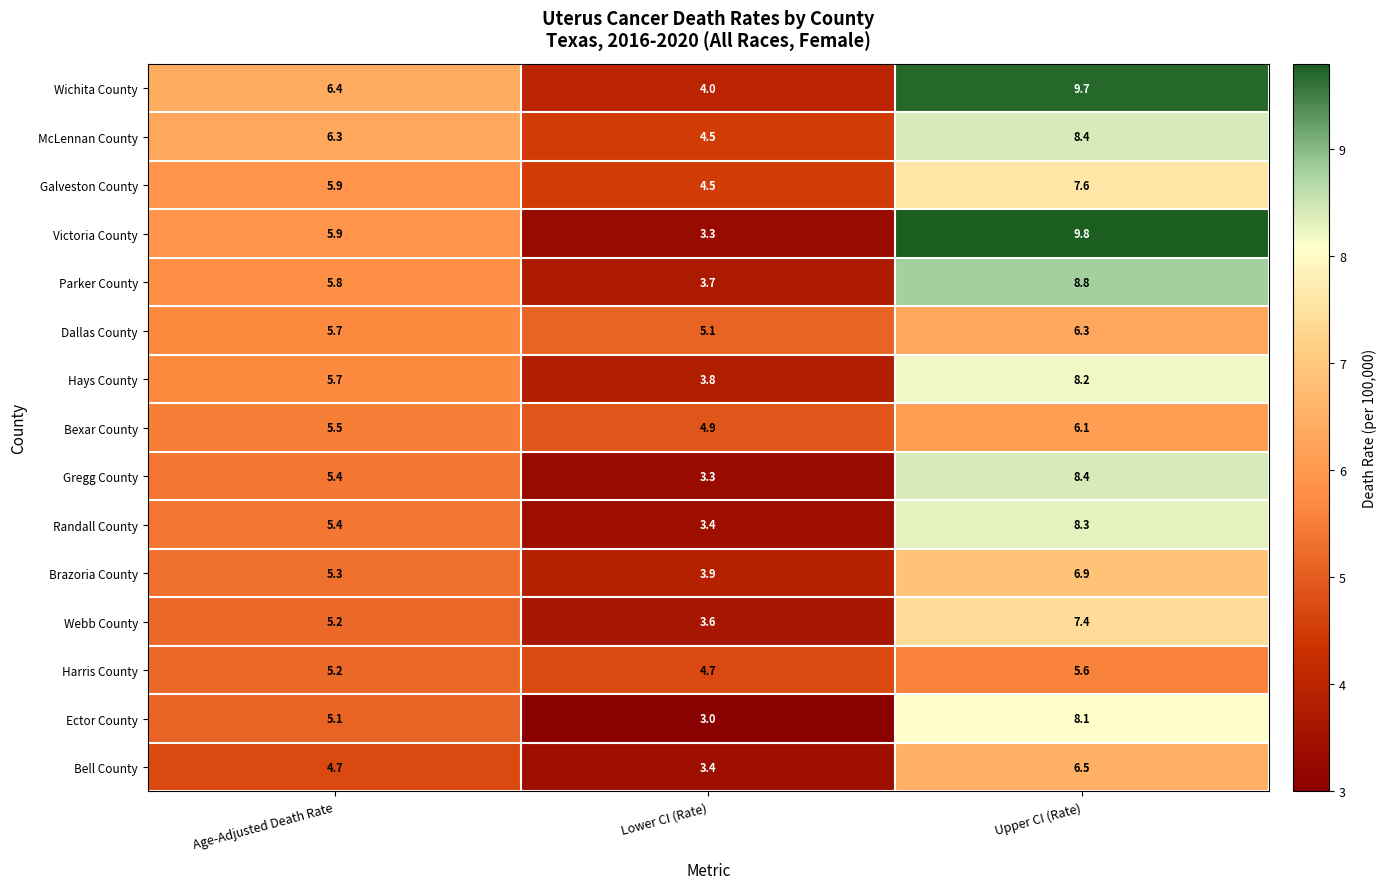

True or false: Galveston County has a value of 9.8 at Age-Adjusted Death Rate.

False